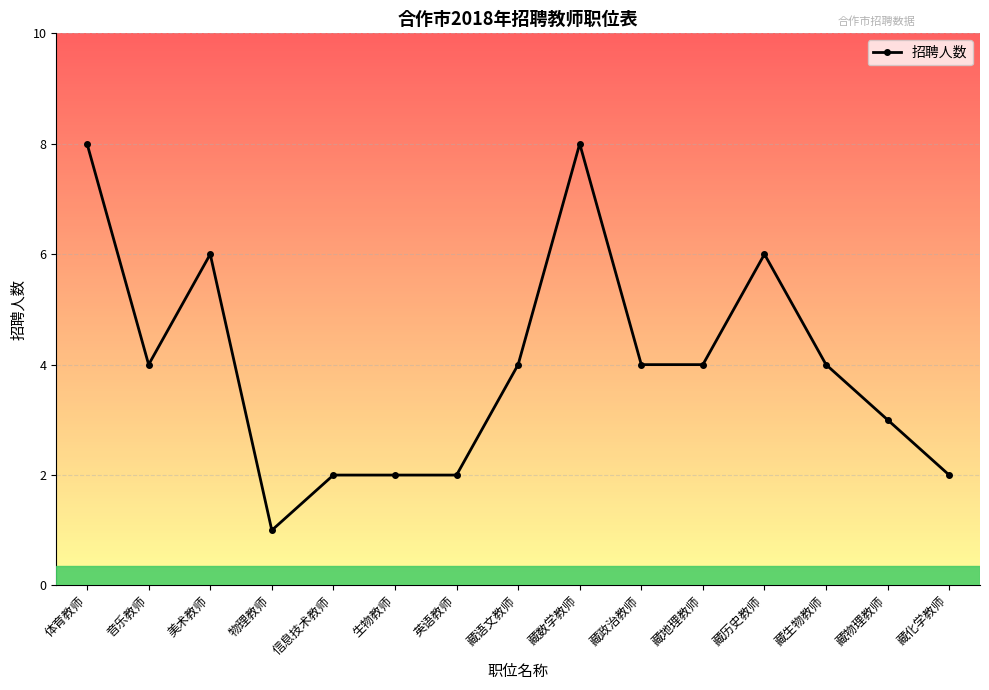

What is the sum of all values?

60